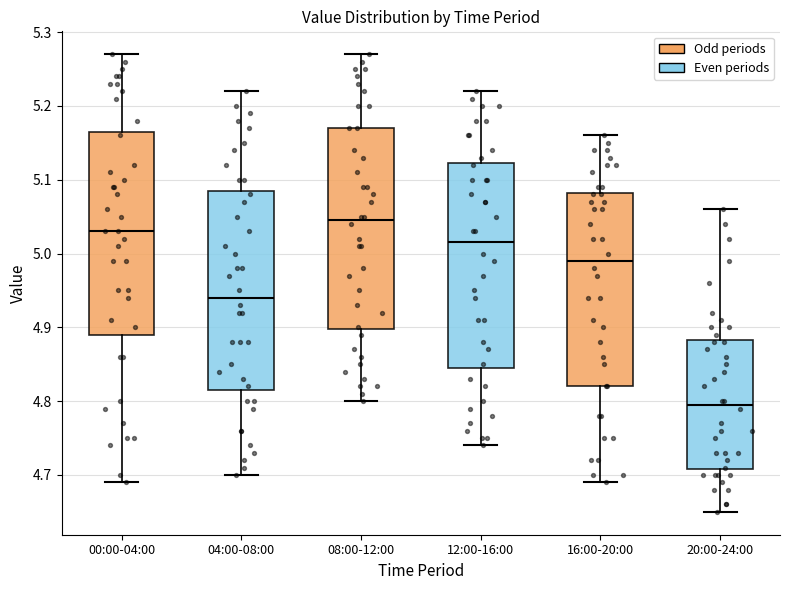

Which box has the highest median line?

08:00-12:00